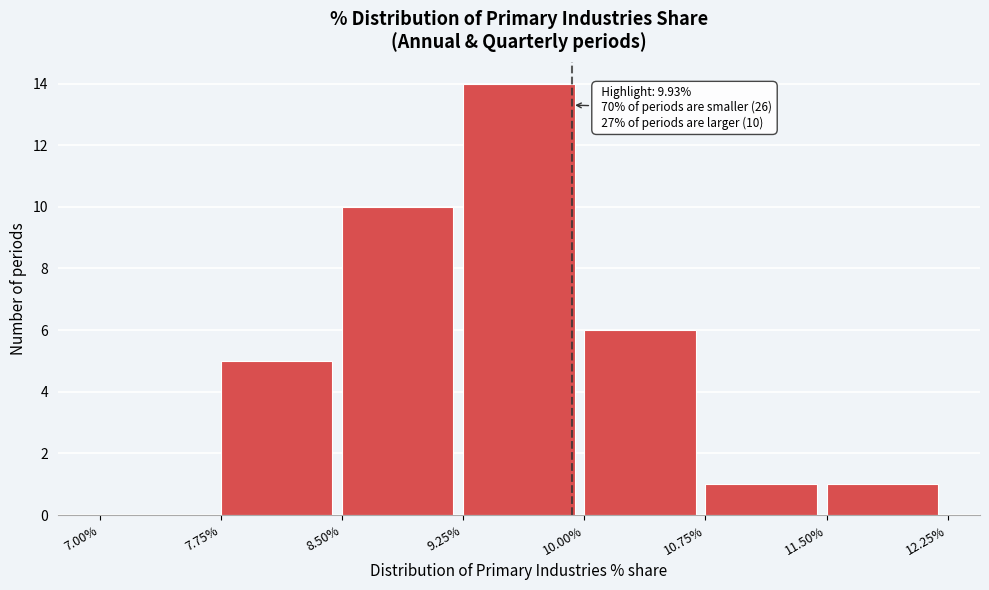

Over which range of the x-axis is the bar tallest?

9.25% to 10.00%